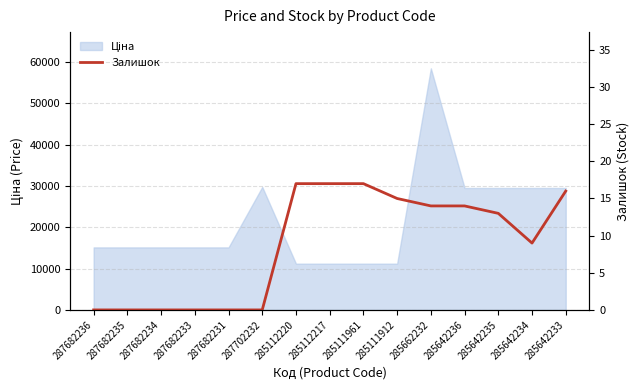

Between 287682231 and 285642236, which is larger?

285642236